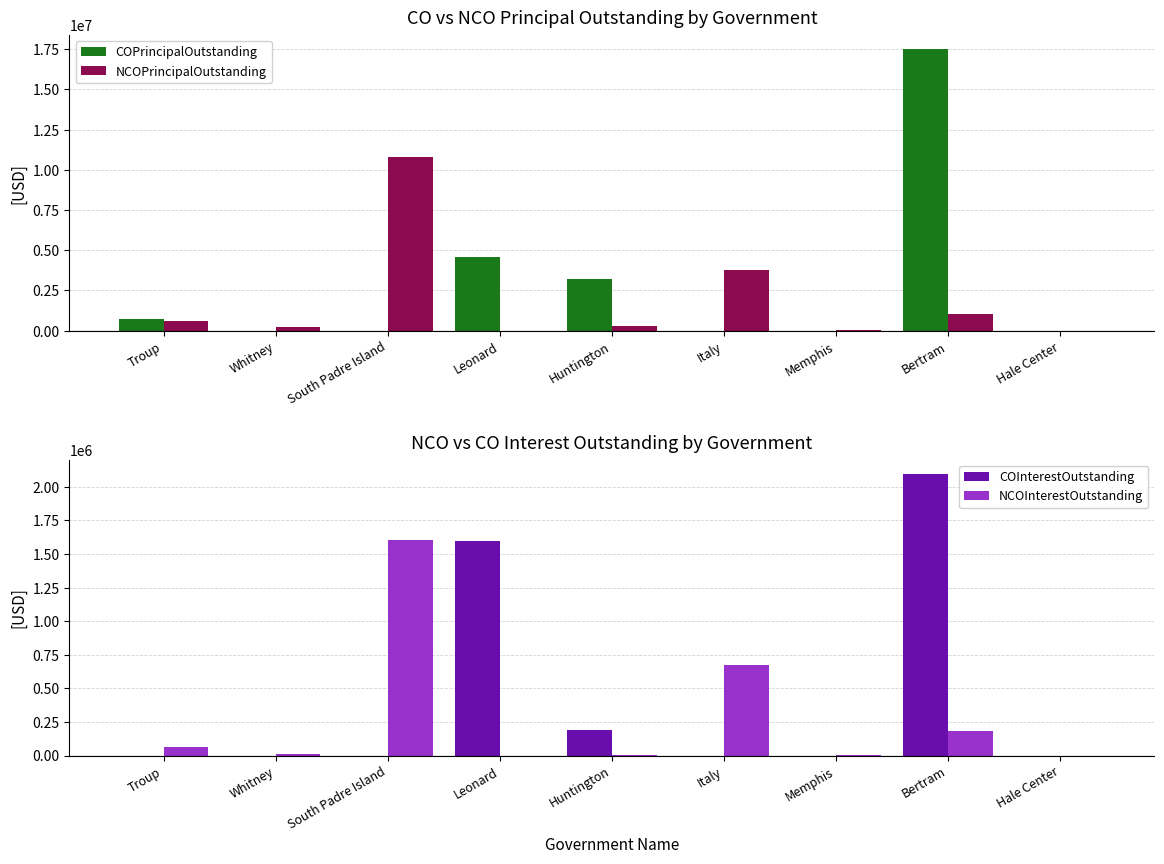

Rank the categories by COPrincipalOutstanding value from highest to lowest.

Bertram, Leonard, Huntington, Troup, Whitney, South Padre Island, Italy, Memphis, Hale Center